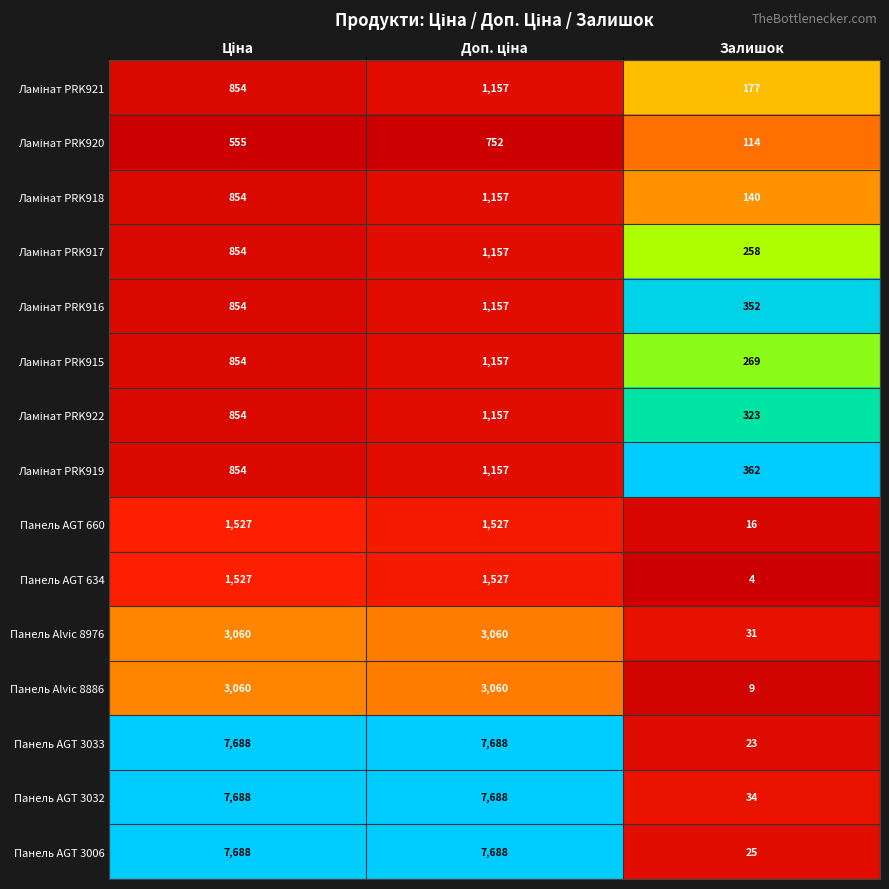

The value of Панель AGT 3032 at Залишок is 52. True or false?

False